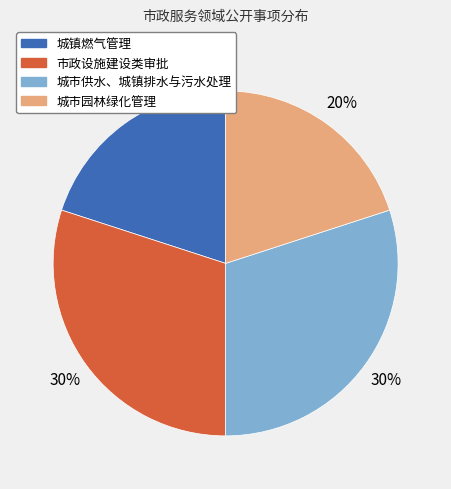

The 市政设施建设类审批 slice represents 38% of the pie. True or false?

False